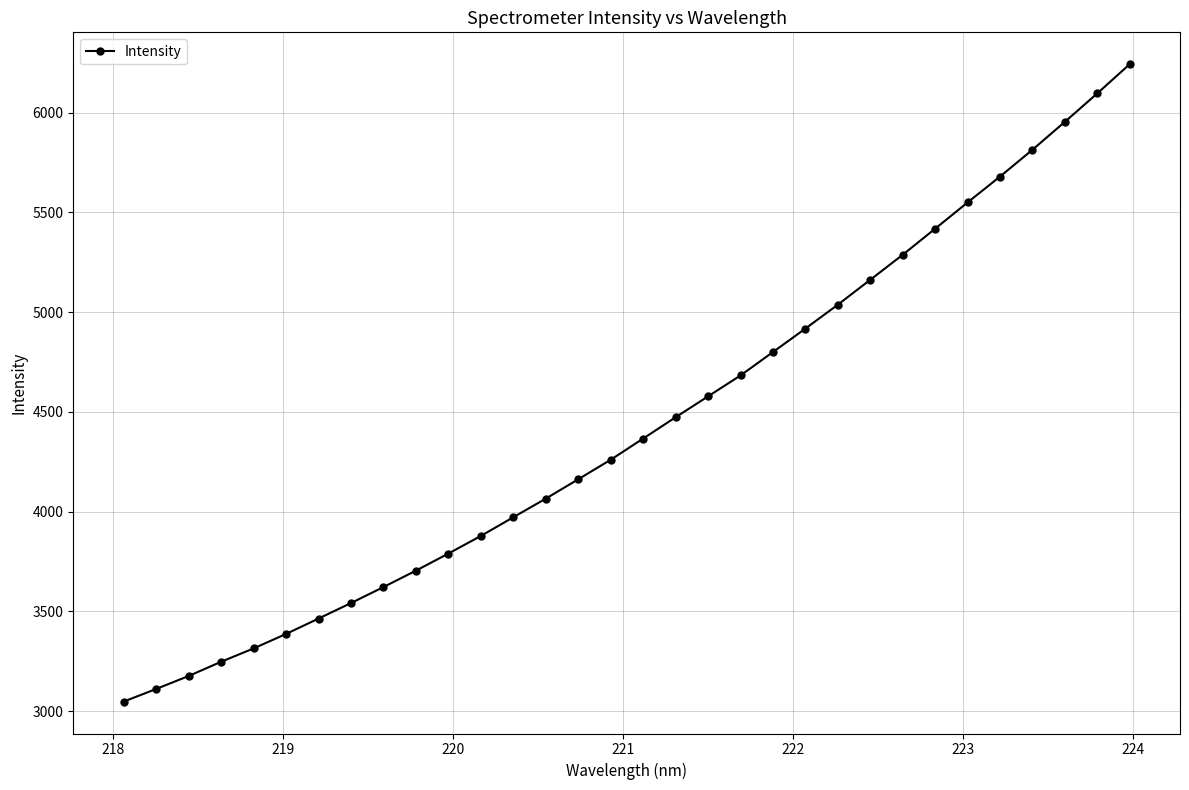

What is the minimum value shown in the chart?

3047.3